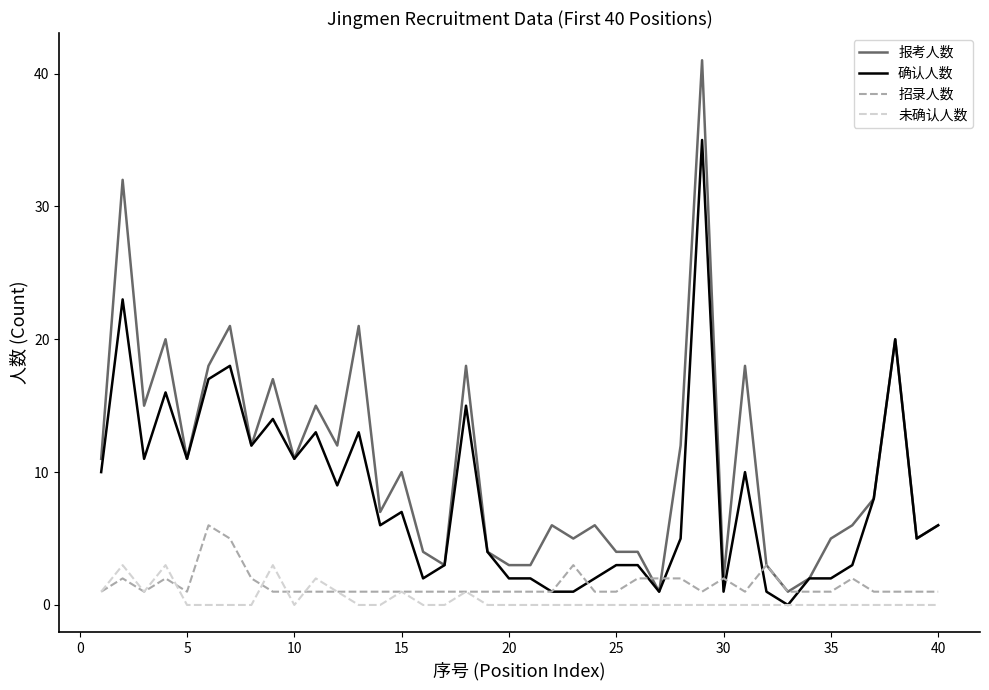

How many categories are shown in the chart?

40